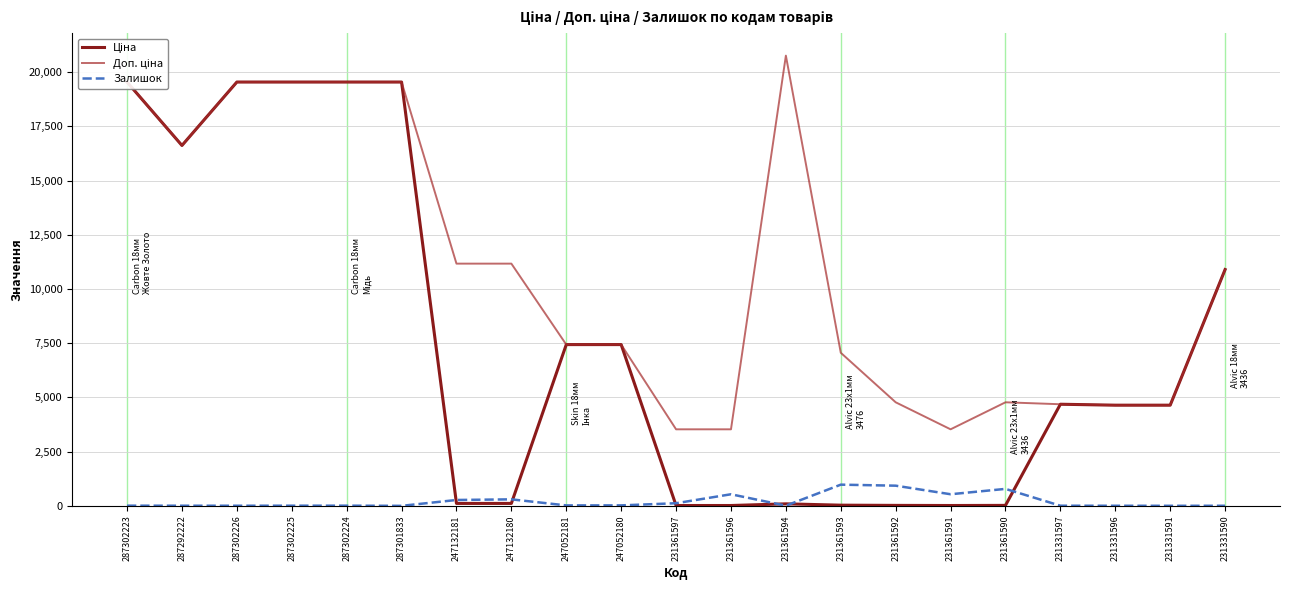

How many times do Доп. ціна and Ціна cross each other?

2